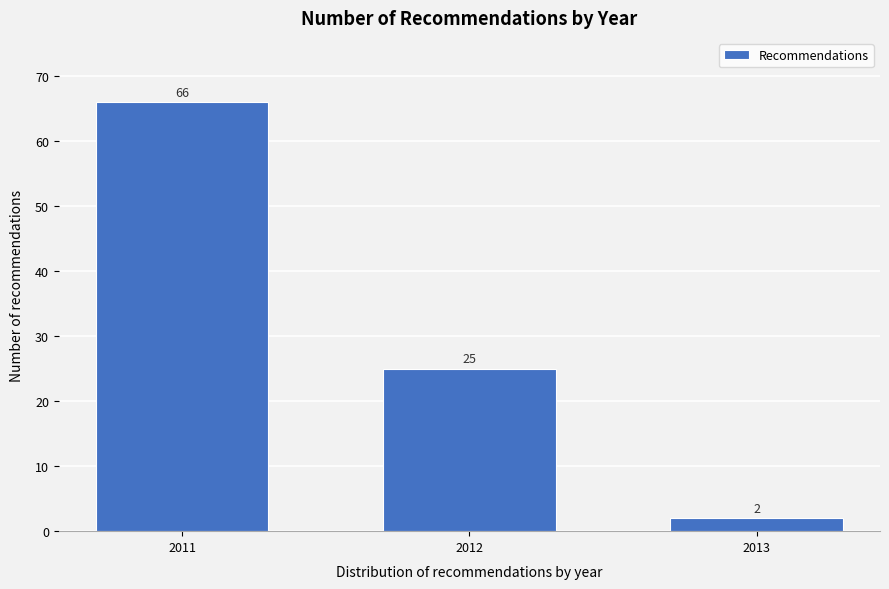

Reading left to right, extract all data points from this chart.

66	25	2